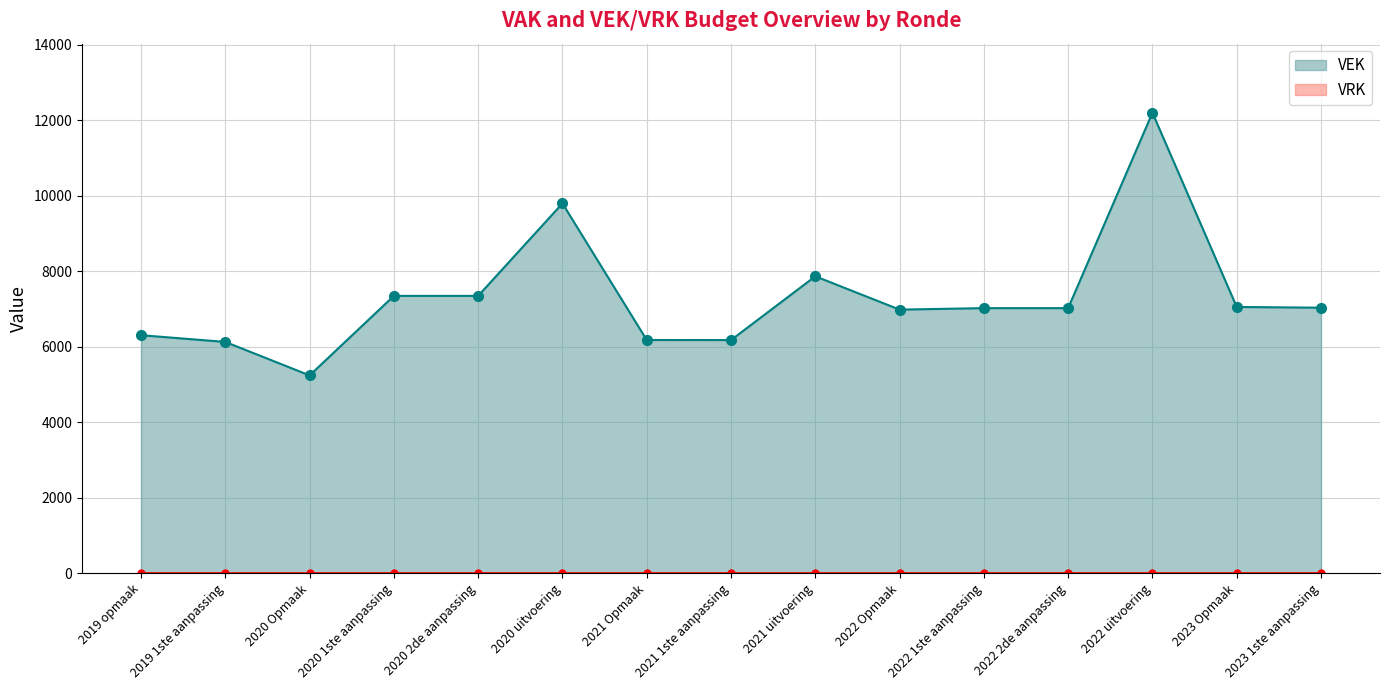

How many points are lower than both their immediate neighbors (excluding endpoints)?

3